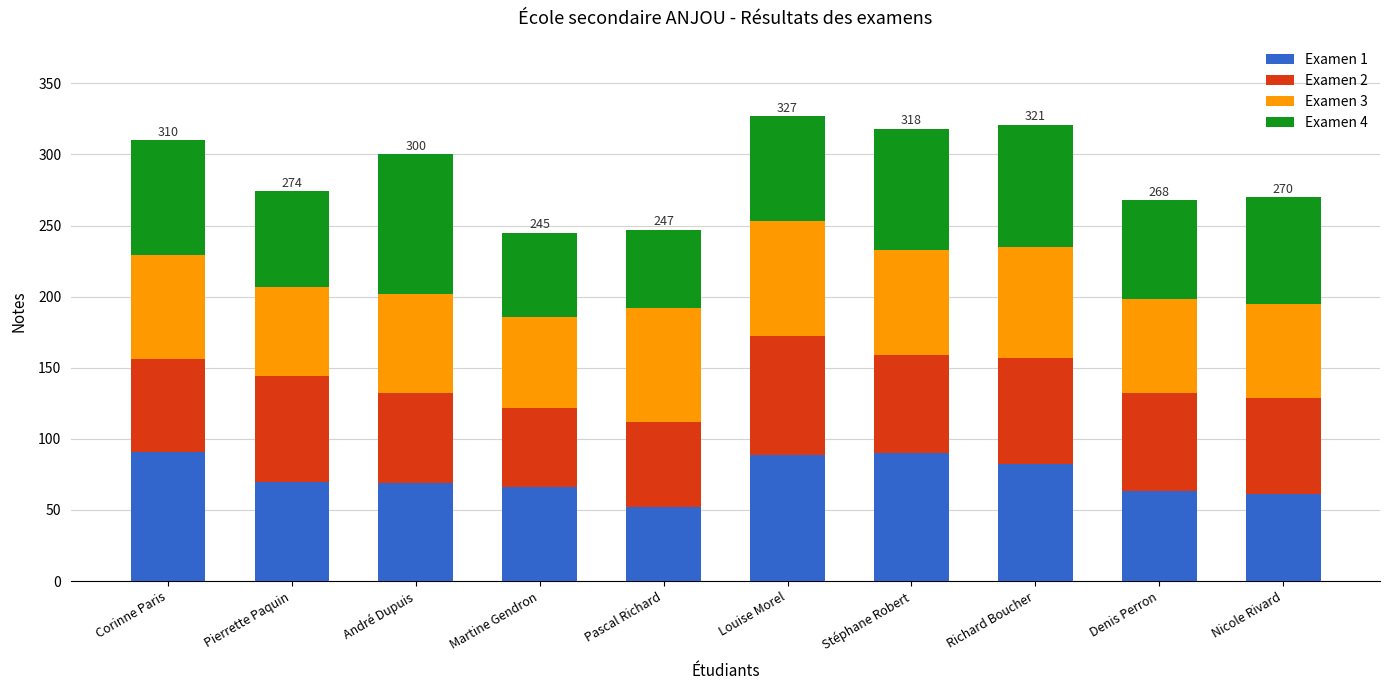

What is the minimum value for Examen 1?

52